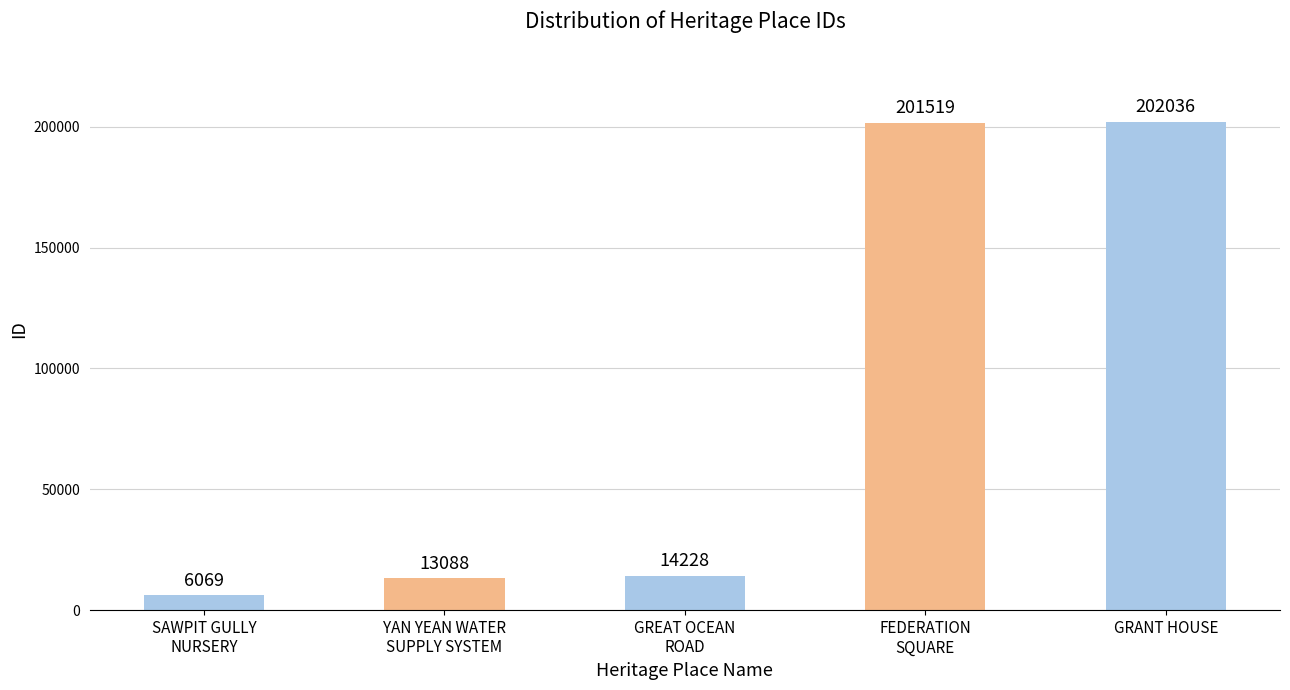

The value at SAWPIT GULLY
NURSERY is 6069. True or false?

True